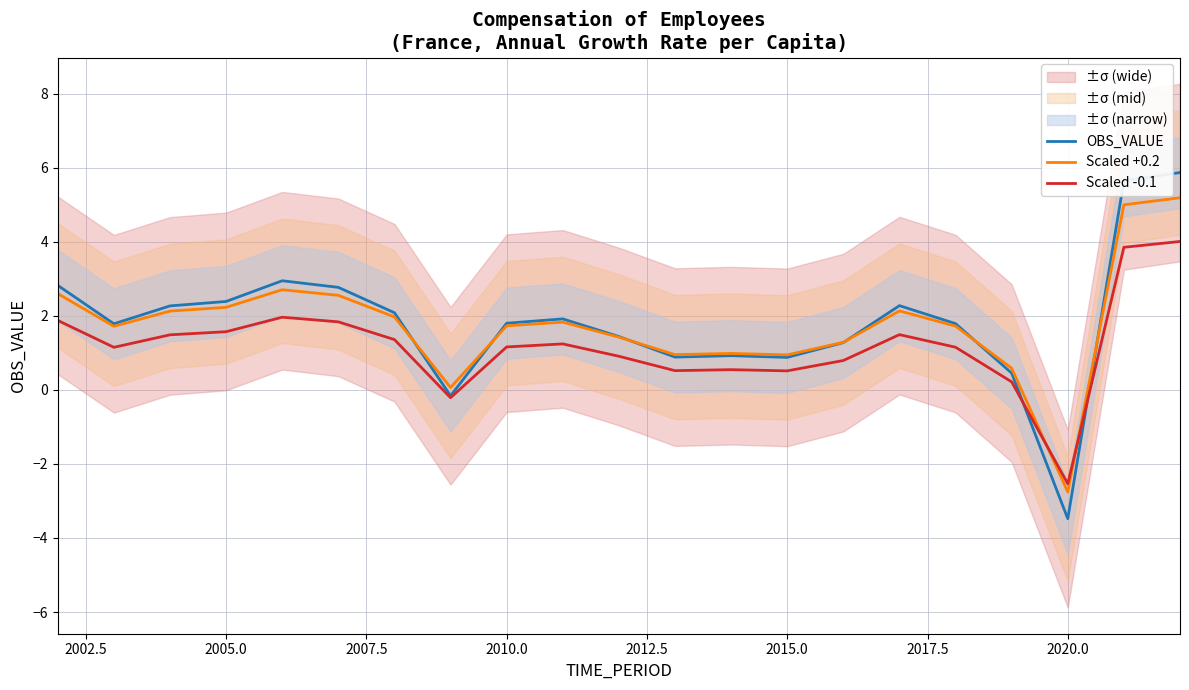

What is the minimum value for Scaled -0.1?

-2.5